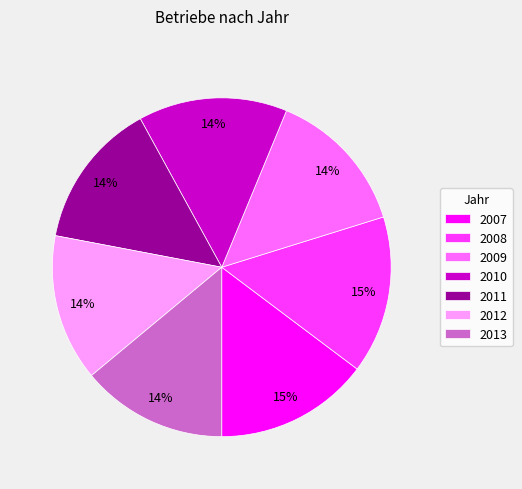

Is 2007 the majority of the pie?

No